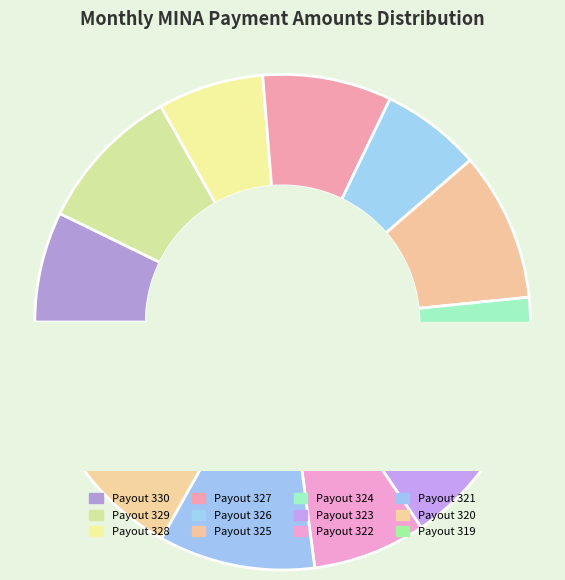

How many slices are in this pie chart?

12